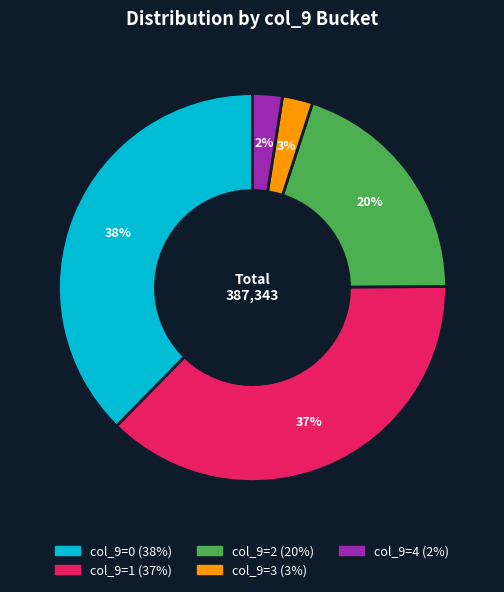

To the nearest percent, what is the average slice percentage?

20%